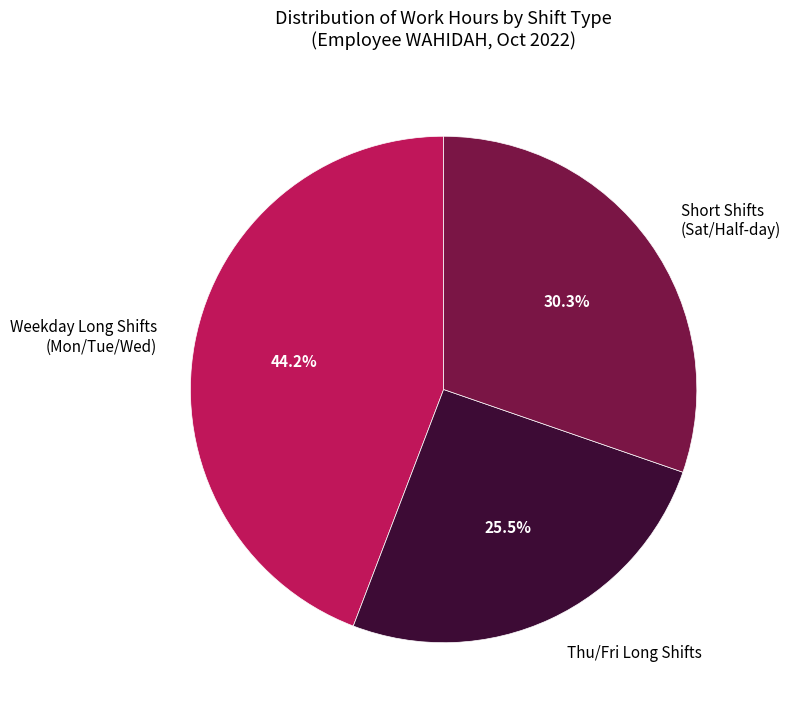

Rank the categories by value from lowest to highest.

Thu/Fri Long Shifts, Short Shifts (Sat/Half-day), Weekday Long Shifts (Mon/Tue/Wed)